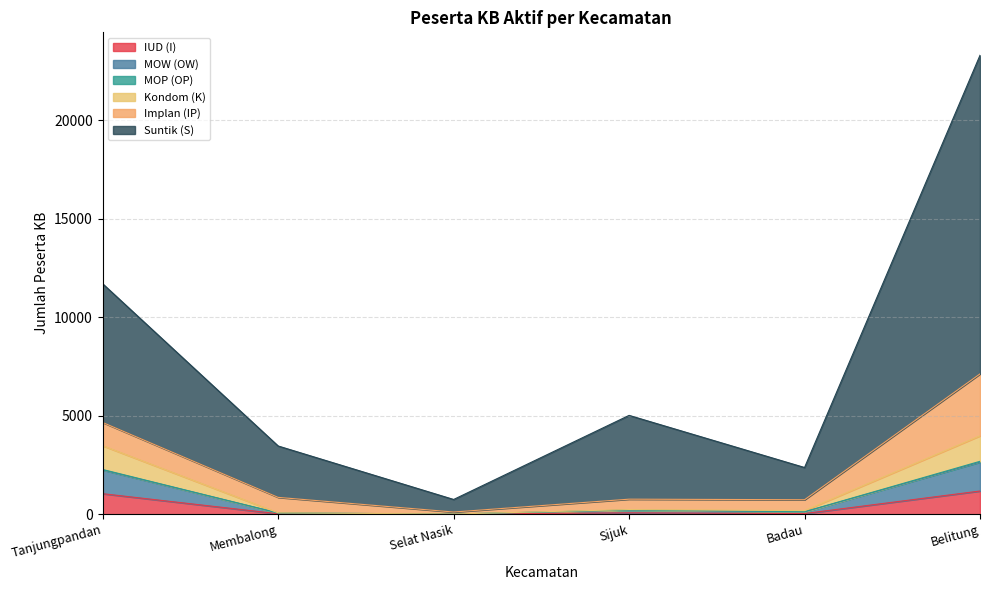

At which category is the sum across all series the highest?

Belitung